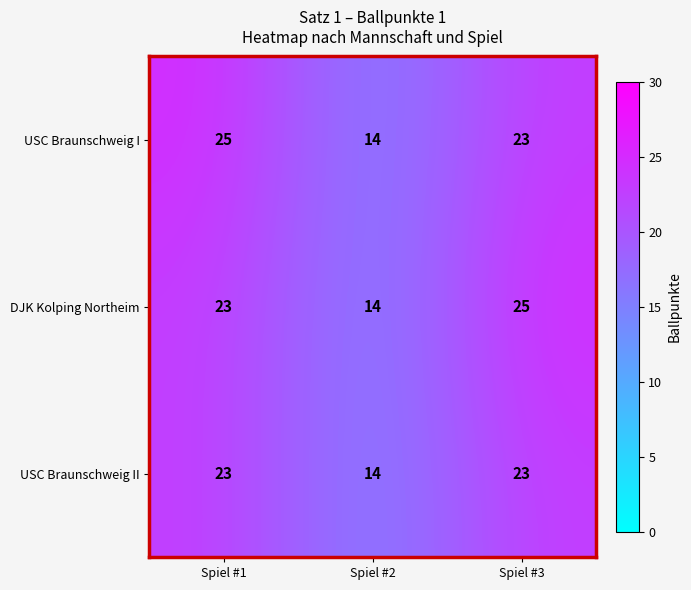

What is the average value of the USC Braunschweig II series?

20